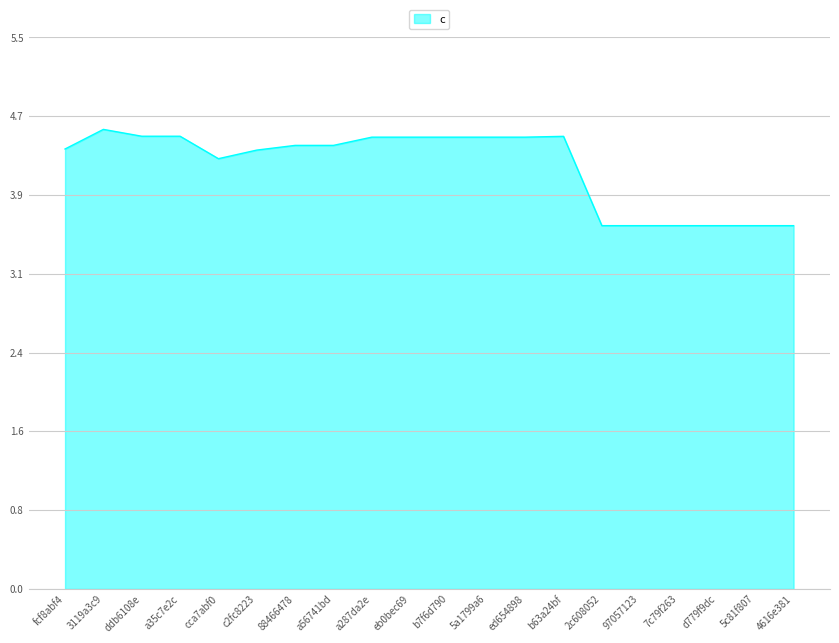

At which category does the data reach its first local peak?

3119a3c9